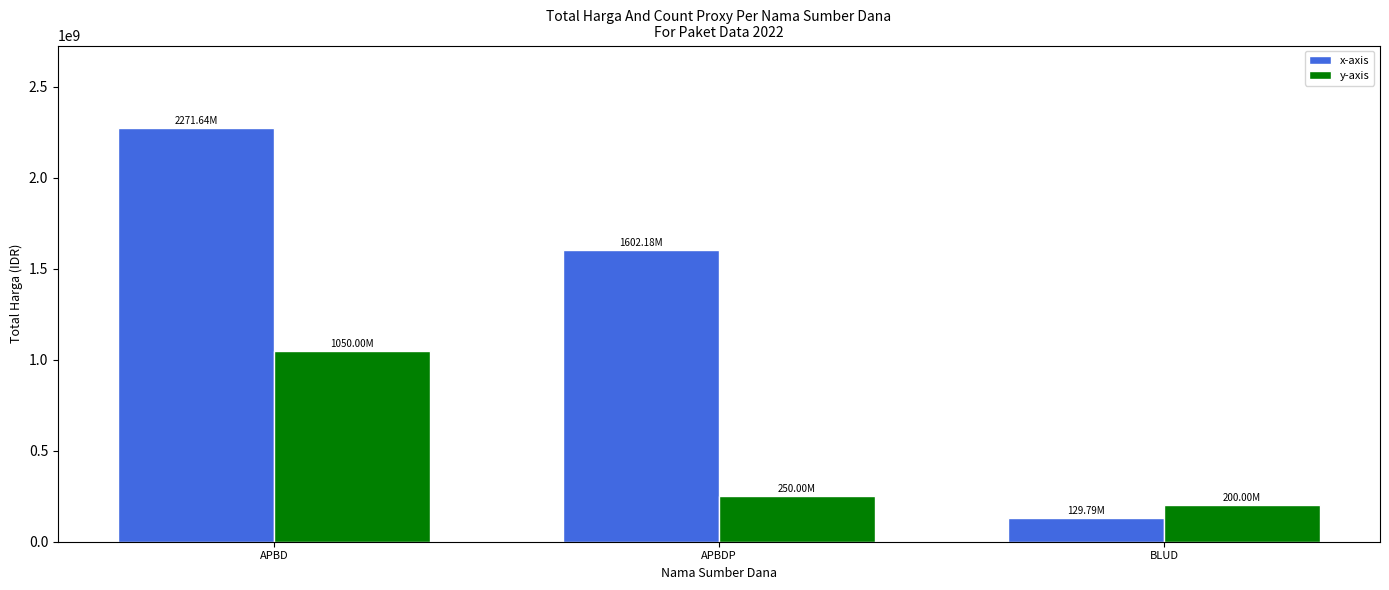

Where does the x-axis series first go above 1602175150?

APBD